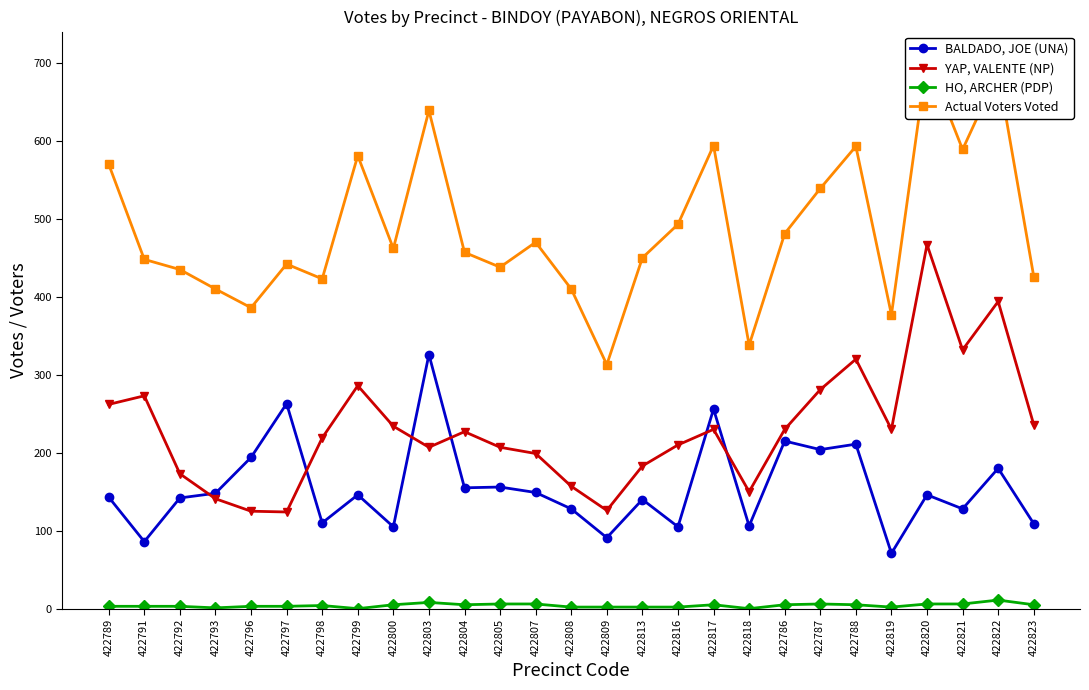

What is the difference between the Actual Voters Voted values at 422819 and 422792?

58